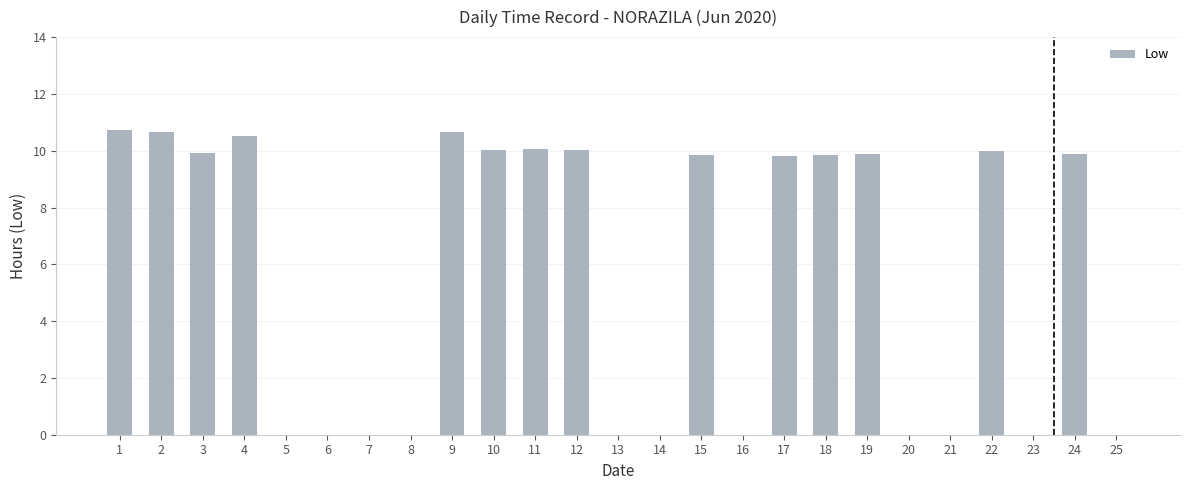

What is the change in value from 15 to 16?

-9.9